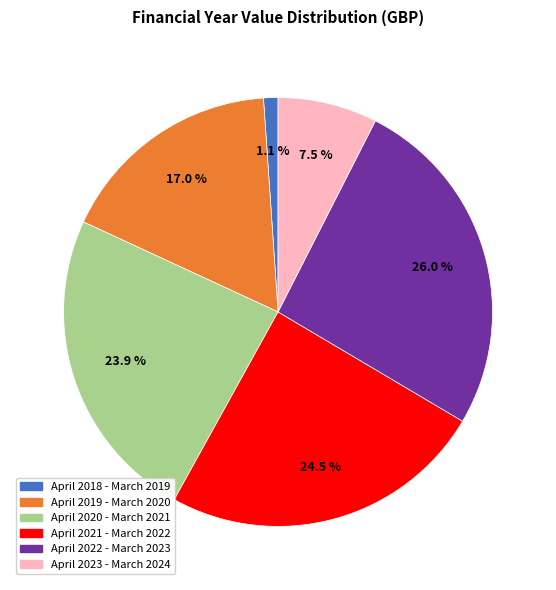

True or false: April 2022 - March 2023 accounts for 26% of the total.

True